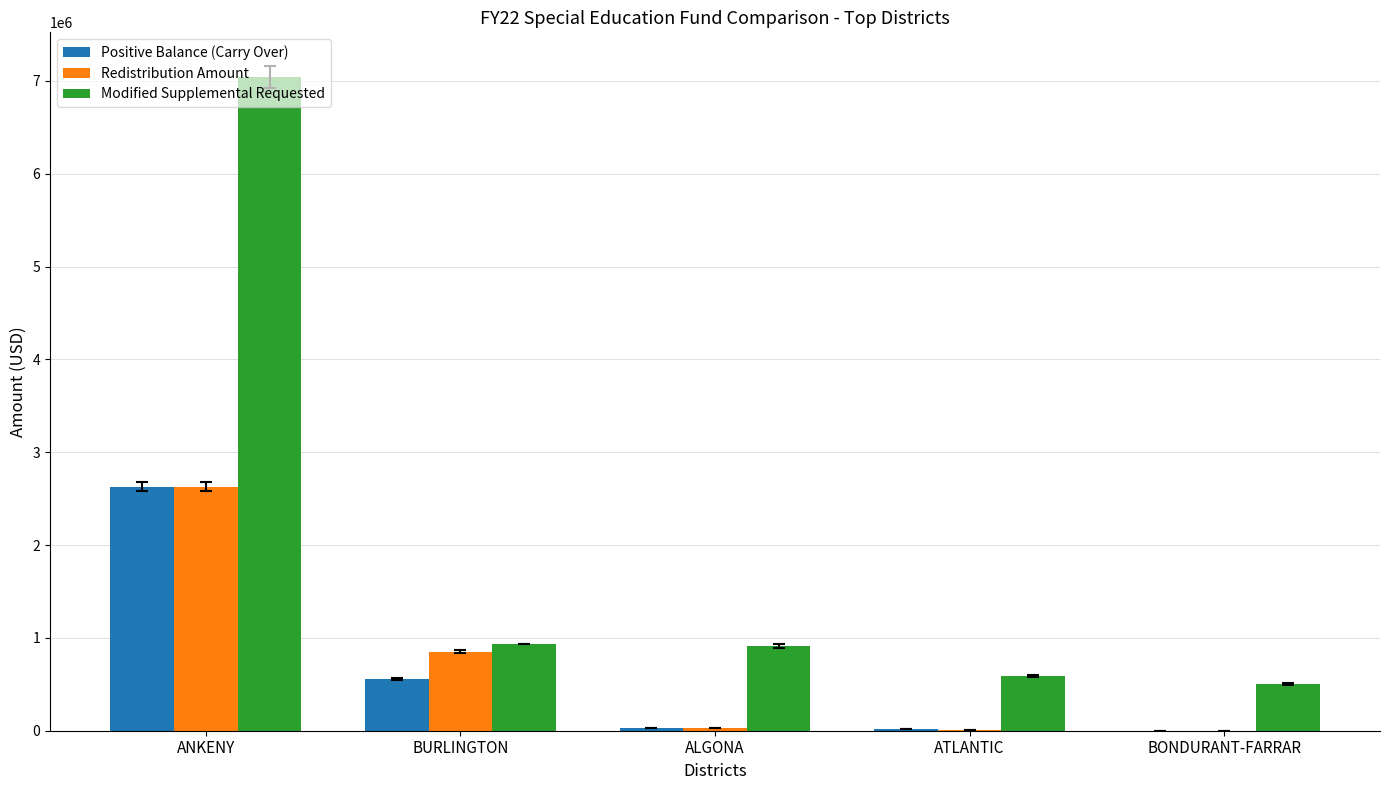

What is the highest value of the Modified Supplemental Requested series?

7044483.2